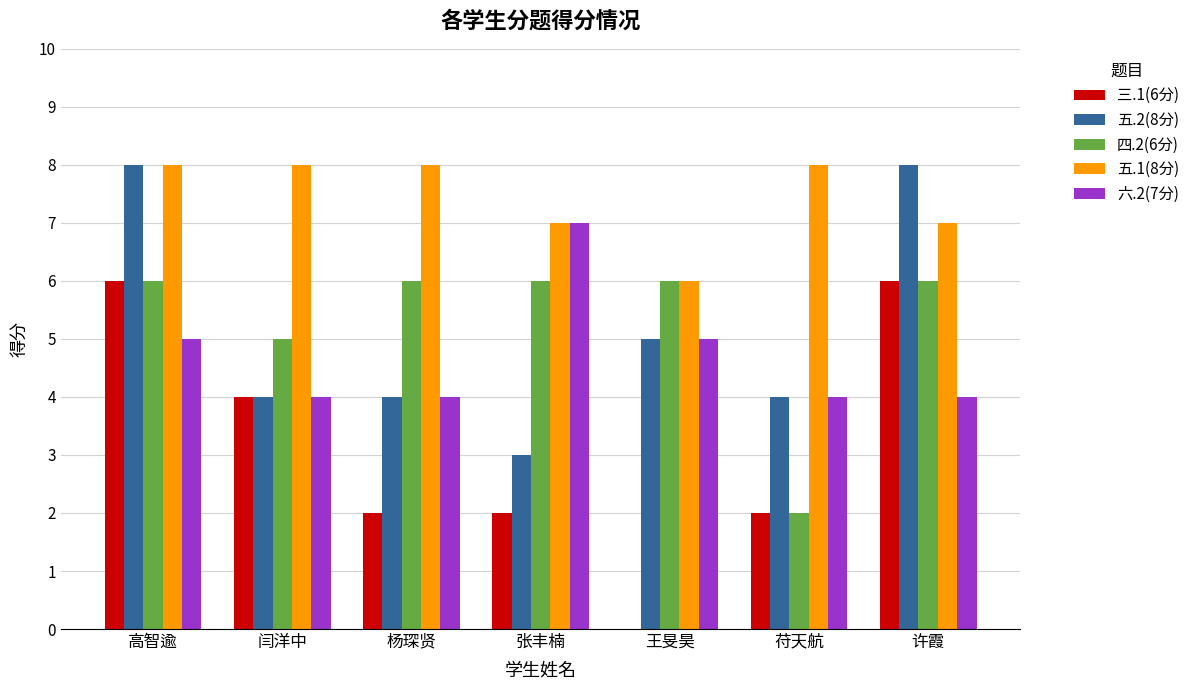

Is it true that 四.2(6分) equals 6 at 王旻昊?

True